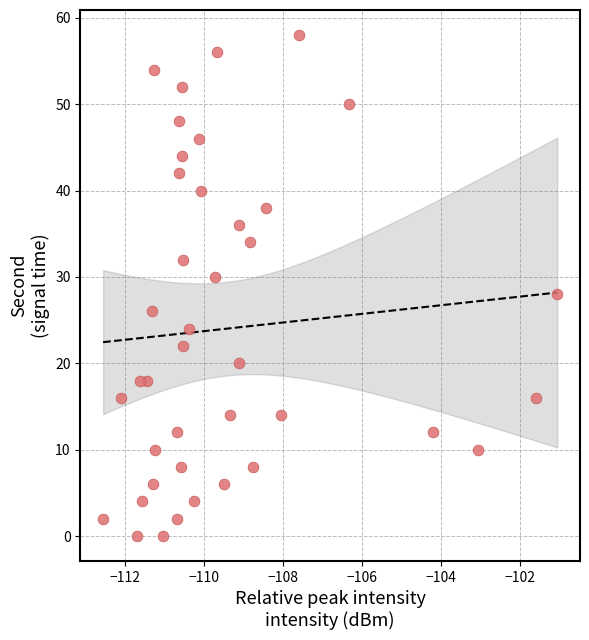

What is the range of Y values (max minus min)?

58